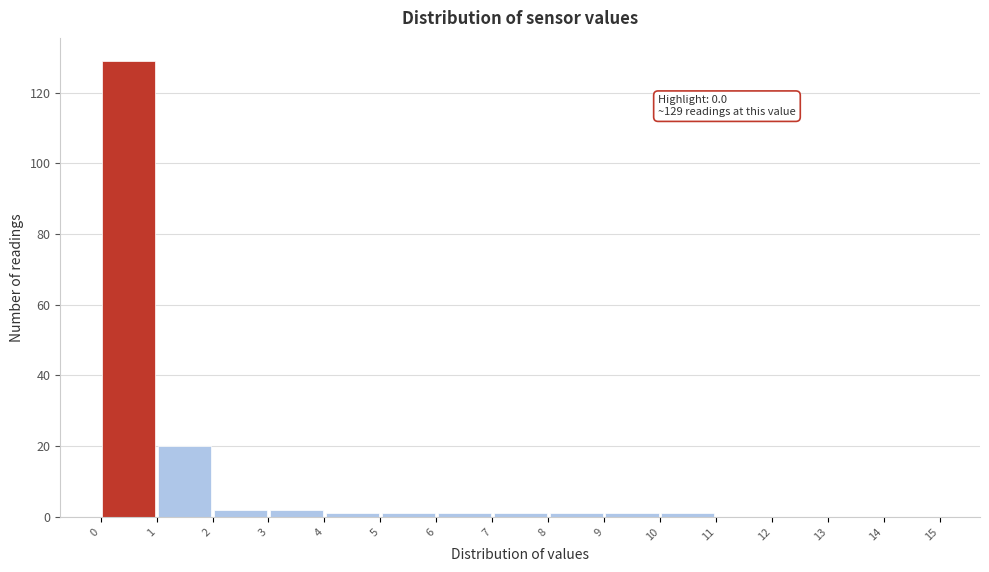

Over which range of the x-axis is the bar tallest?

0 to 1